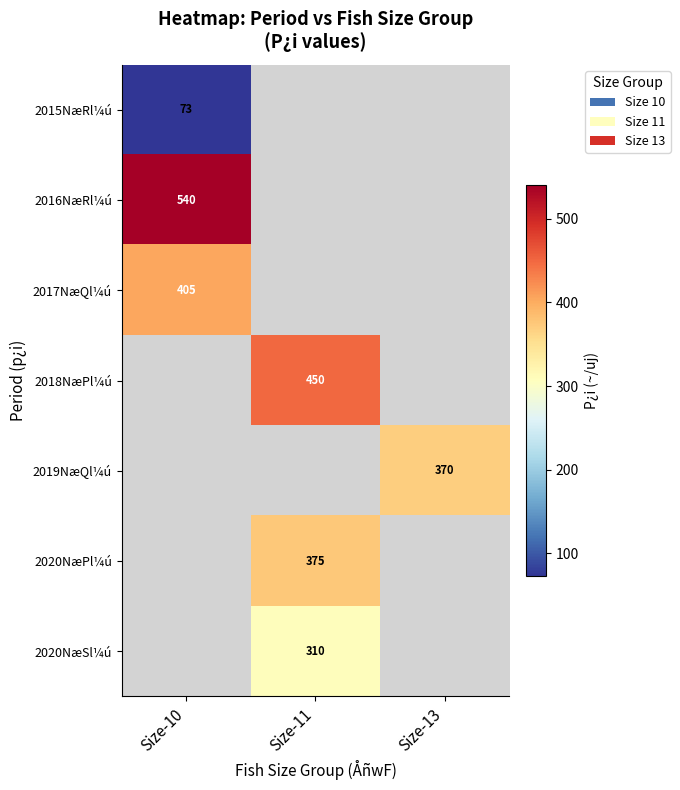

True or false: 2020NæPl¼ú has a value of 109 at Size-11.

False